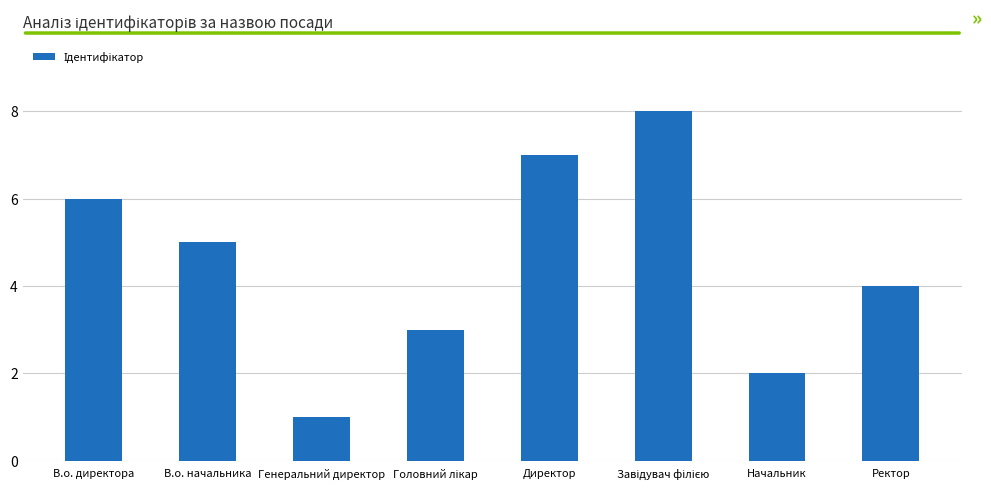

Count the number of data series in this chart.

1